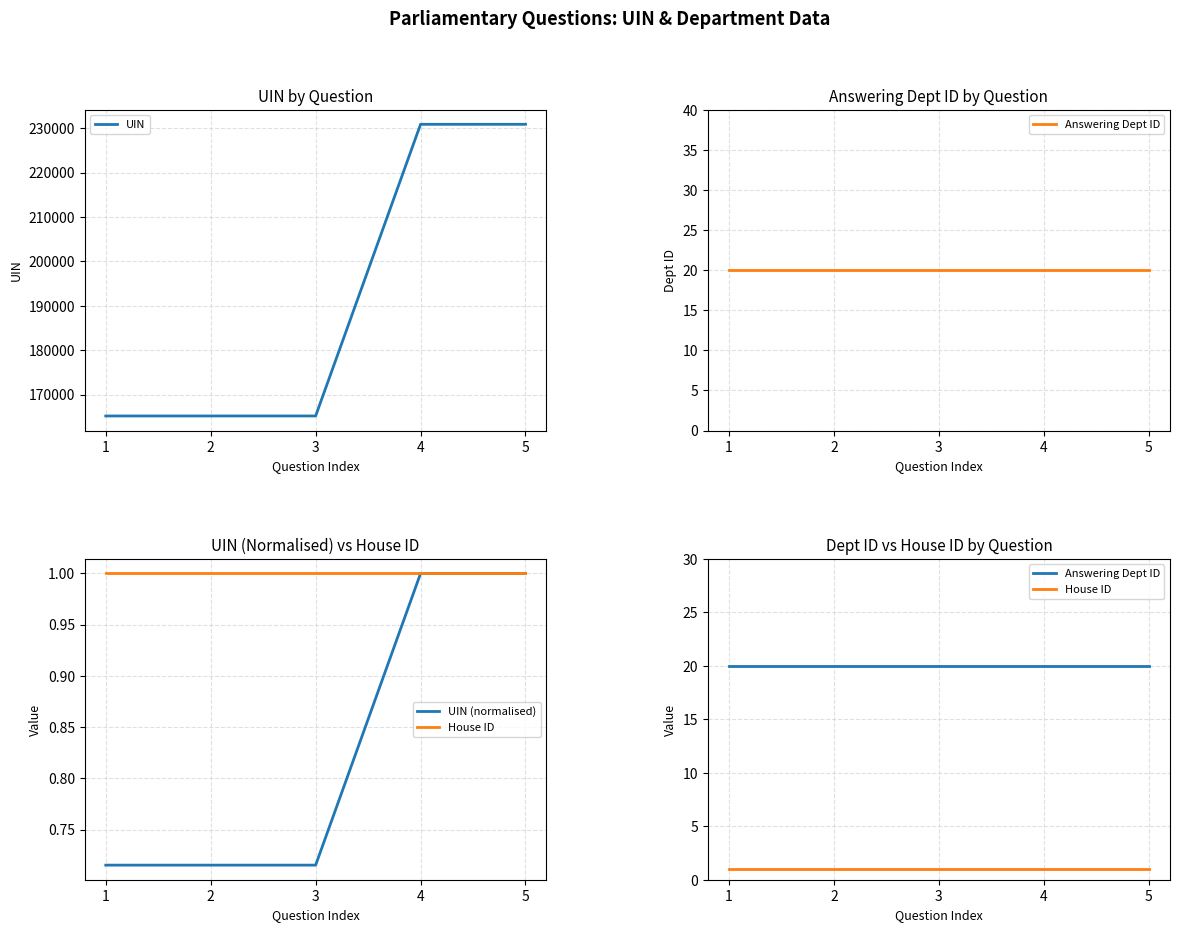

How many distinct data groups are displayed?

4